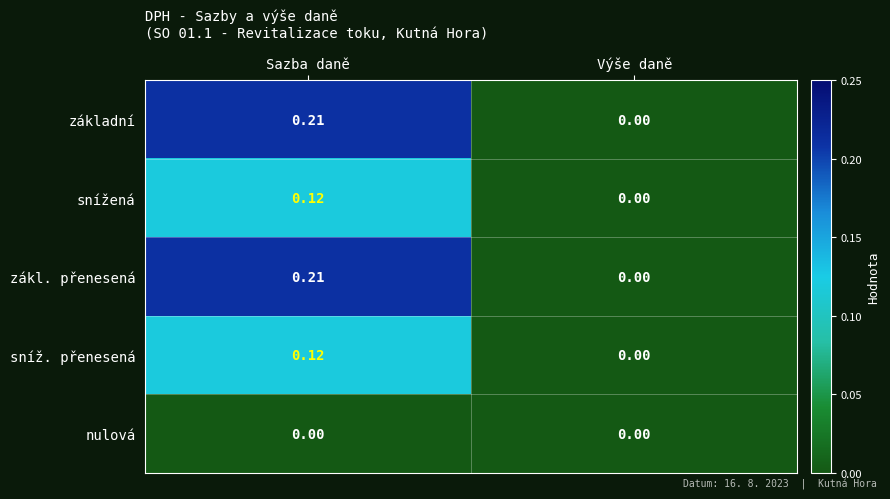

At which label is základní closest to 0?

Výše daně